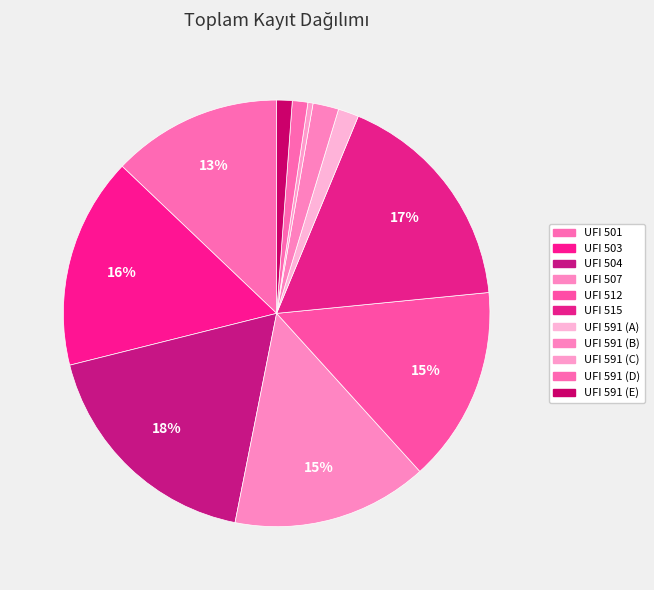

What percentage is NOT represented by UFI 515?

82.8%